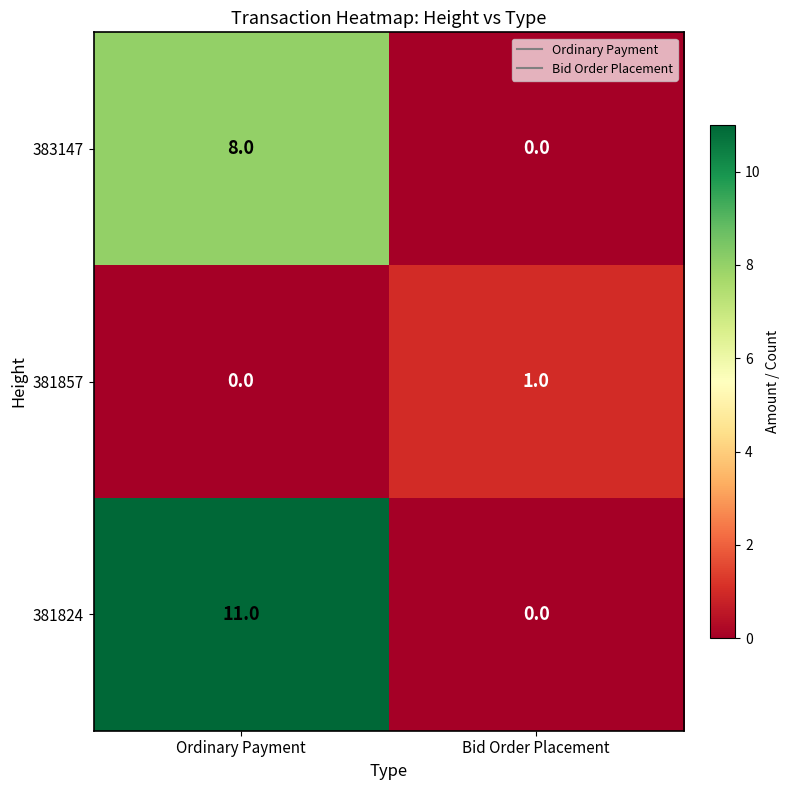

Reading left to right, what are all the values shown in this chart?

383147: Ordinary Payment=8	Bid Order Placement=0
381857: Ordinary Payment=0	Bid Order Placement=1
381824: Ordinary Payment=11	Bid Order Placement=0